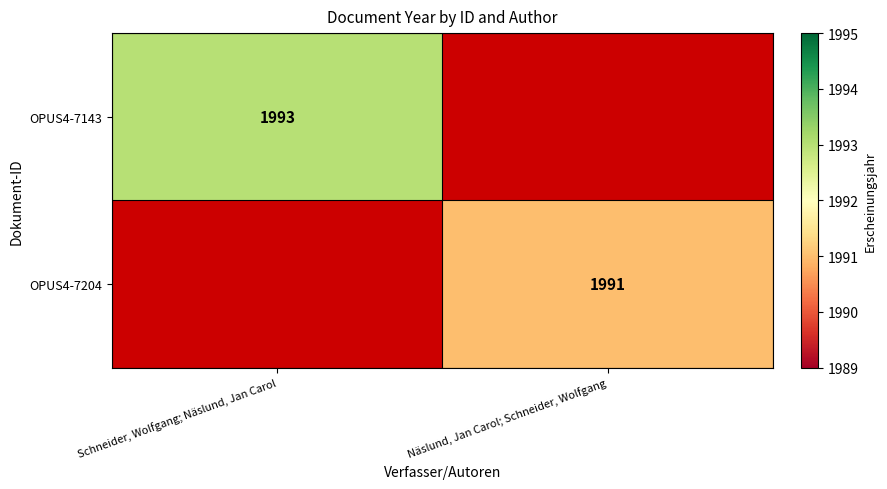

True or false: OPUS4-7204 has a value of 1991 at Näslund, Jan Carol; Schneider, Wolfgang.

True